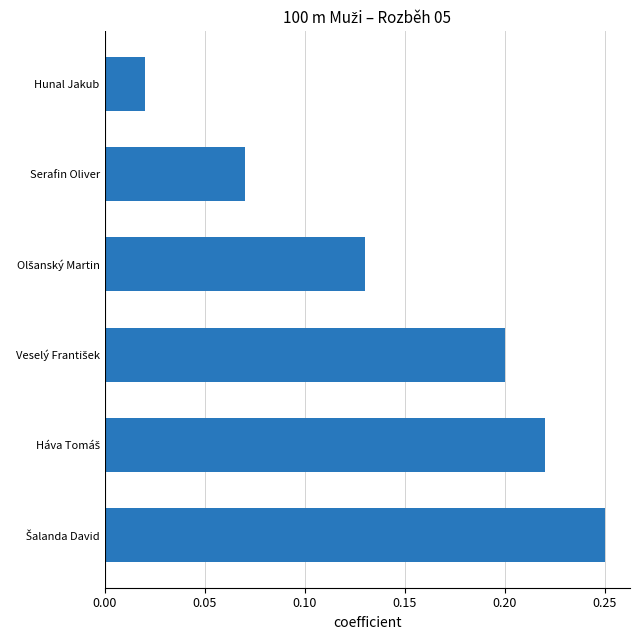

Where is the data nearest to the value 0?

Hunal Jakub